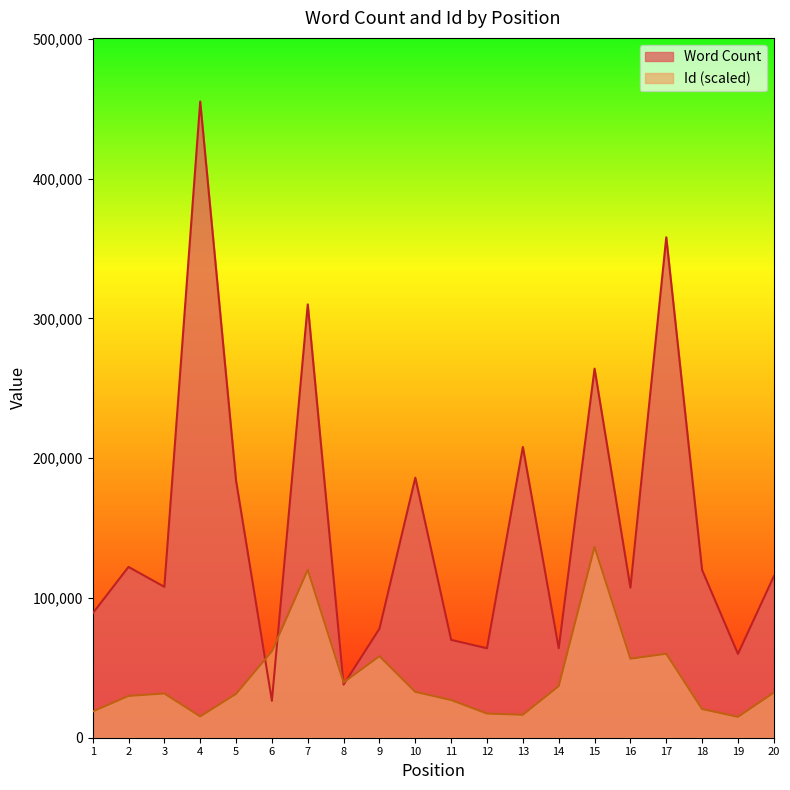

Which series ends up on top after the final intersection of Word Count and Id?

Word Count